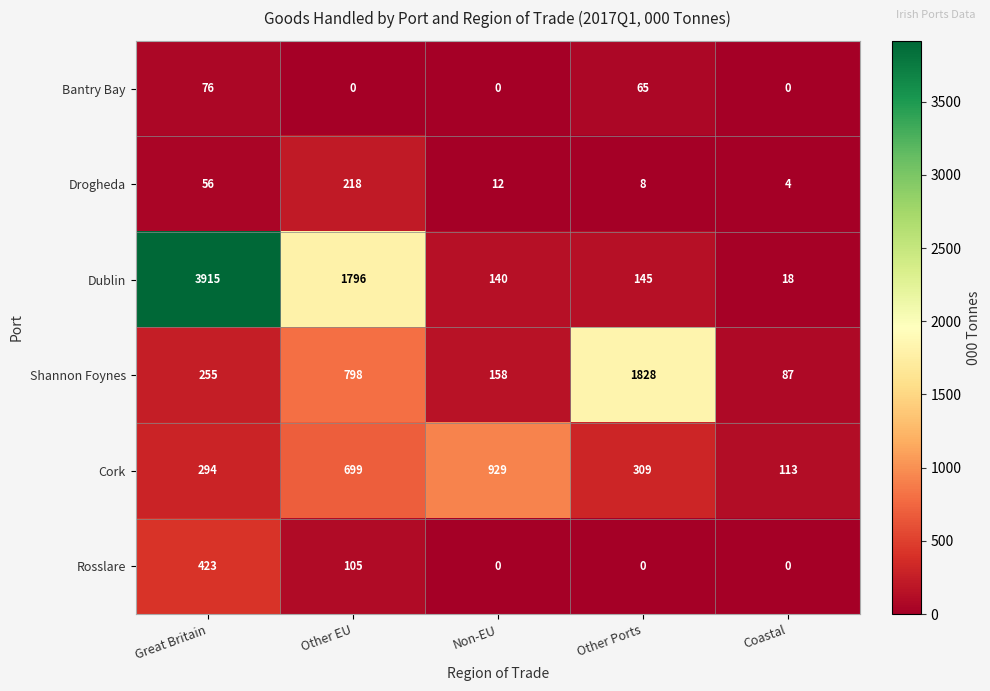

What is the sum of the Rosslare values at Other EU and Other Ports?

105